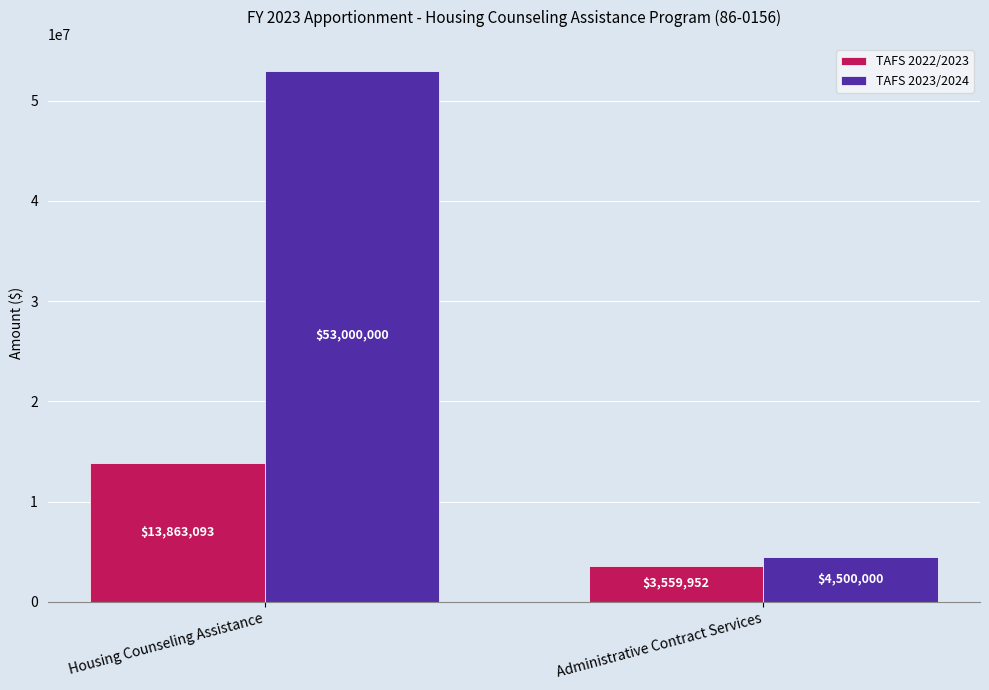

Reading left to right, what are all the values shown in this chart?

TAFS 2022/2023: Housing Counseling Assistance=13863093	Administrative Contract Services=3559952
TAFS 2023/2024: Housing Counseling Assistance=53000000	Administrative Contract Services=4500000